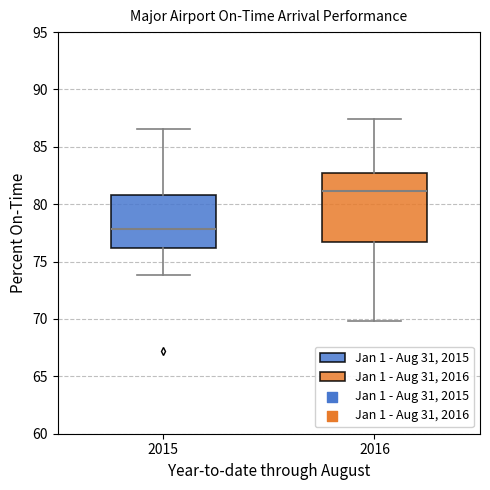

Which box has the highest median line?

2016